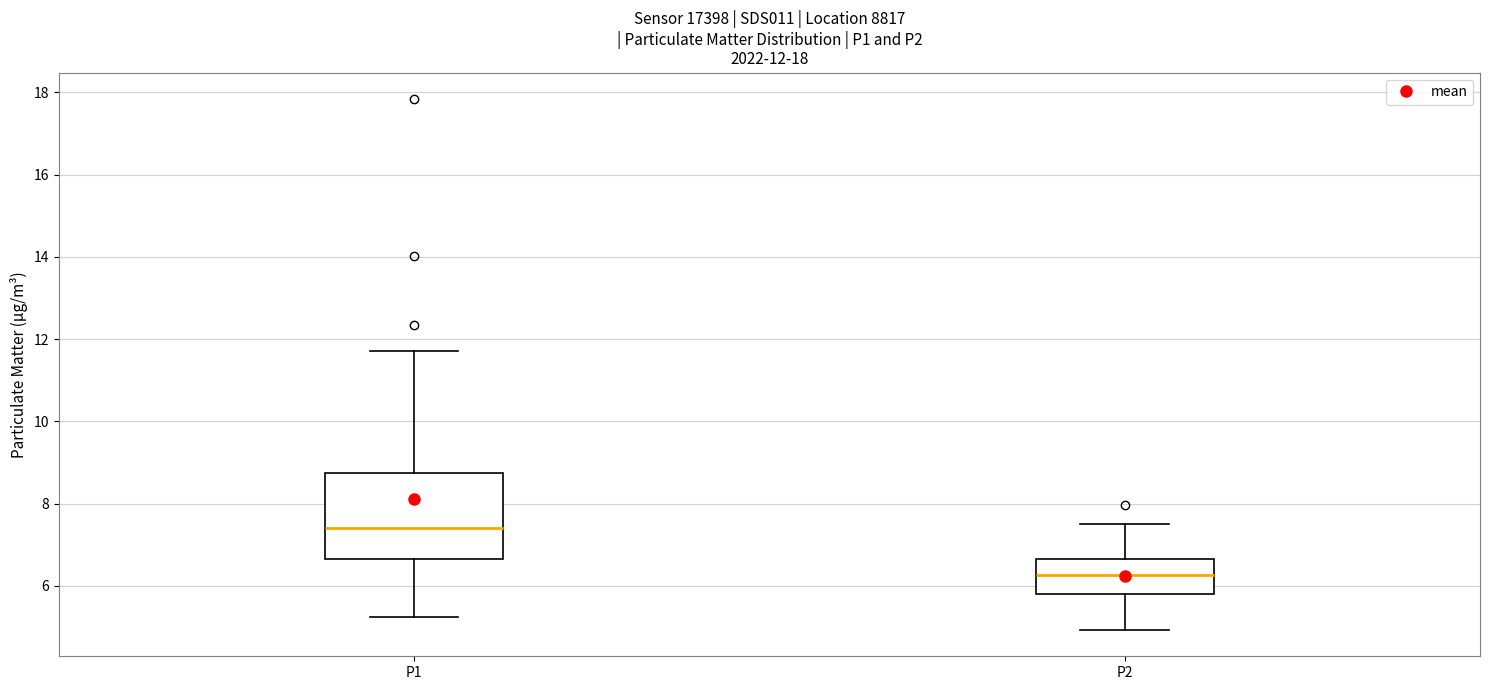

Which box has the lowest median line?

P2